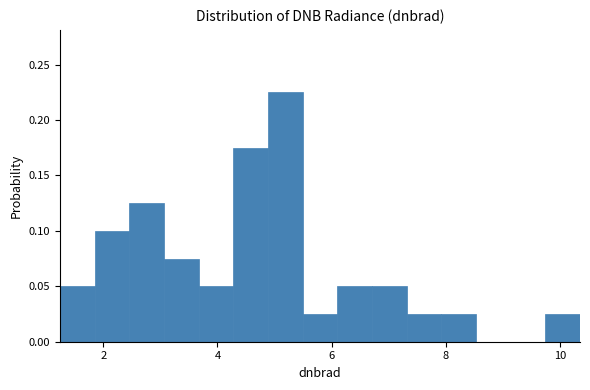

Read against the x-axis, roughly where is the centre of the tallest bar?

5.2